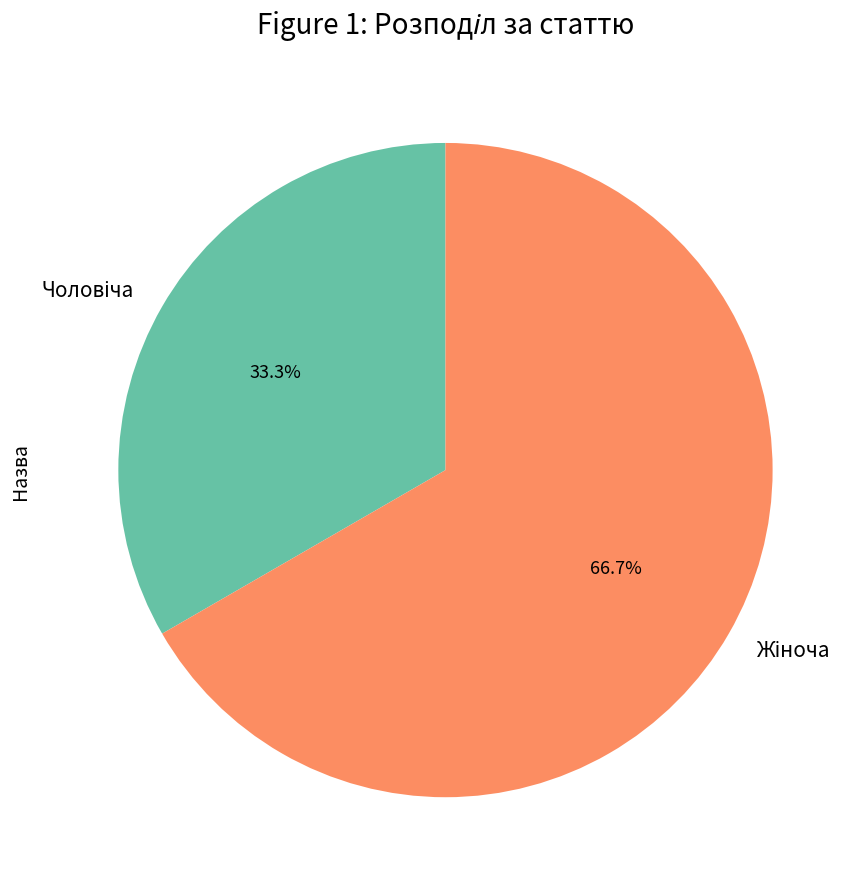

Does any single category account for the majority?

Yes